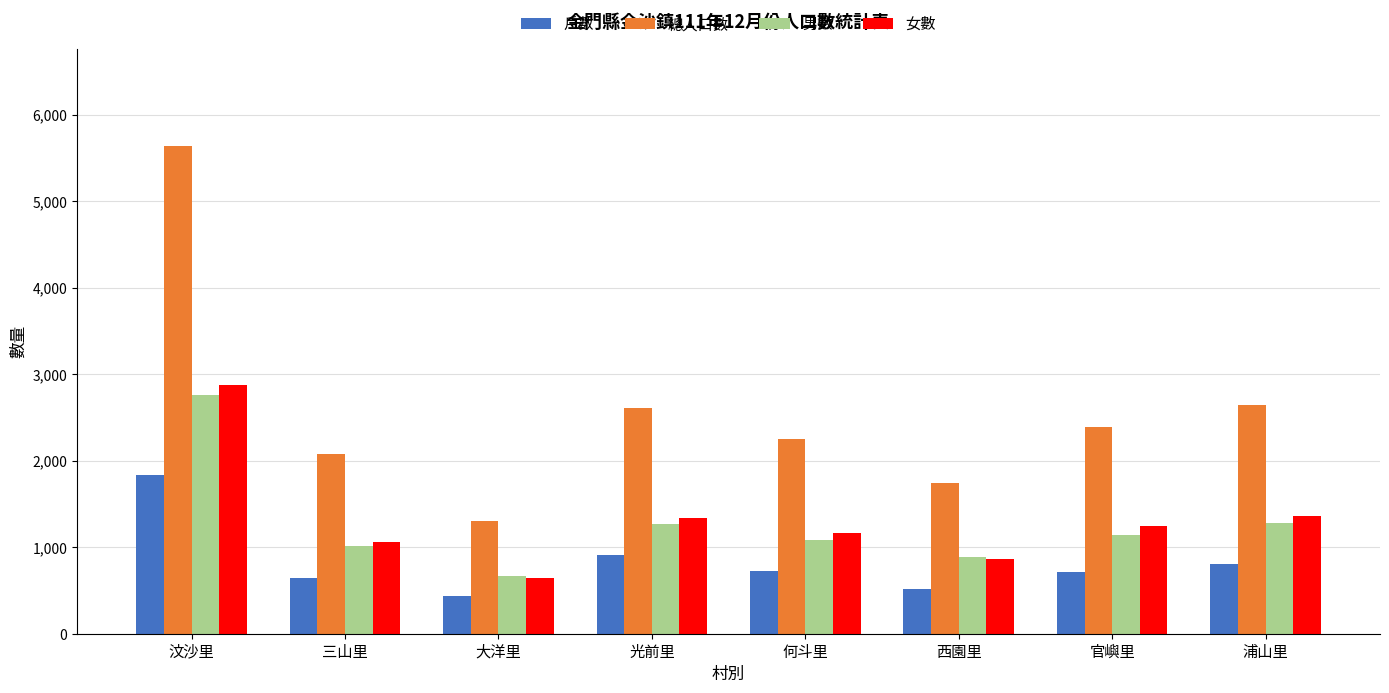

At how many categories does at least one series exceed 908?

8